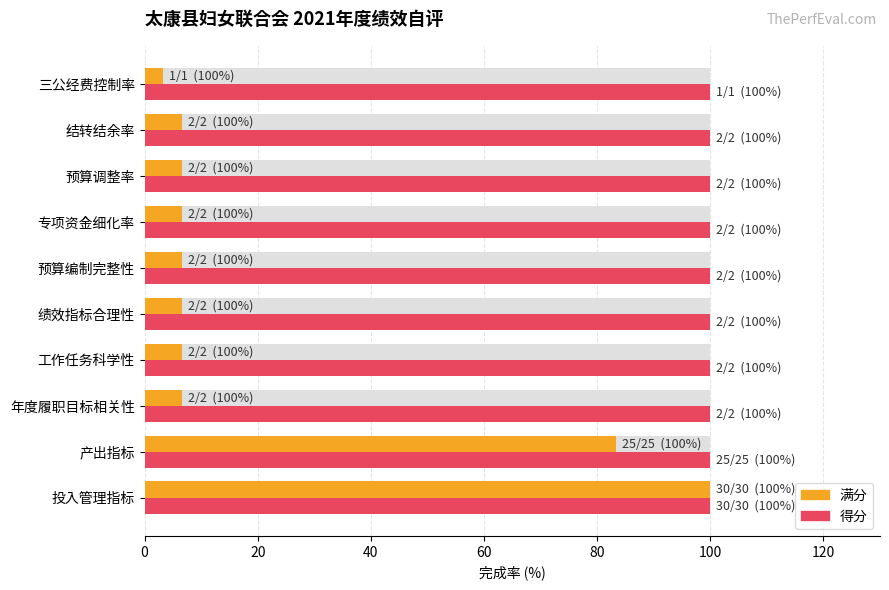

How many values in the 满分 series are below 6?

1